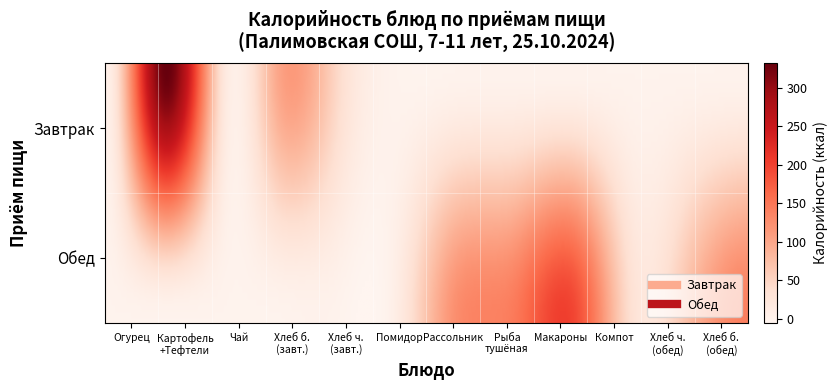

Where is Завтрак nearest to the value 165?

Хлеб пшеничный